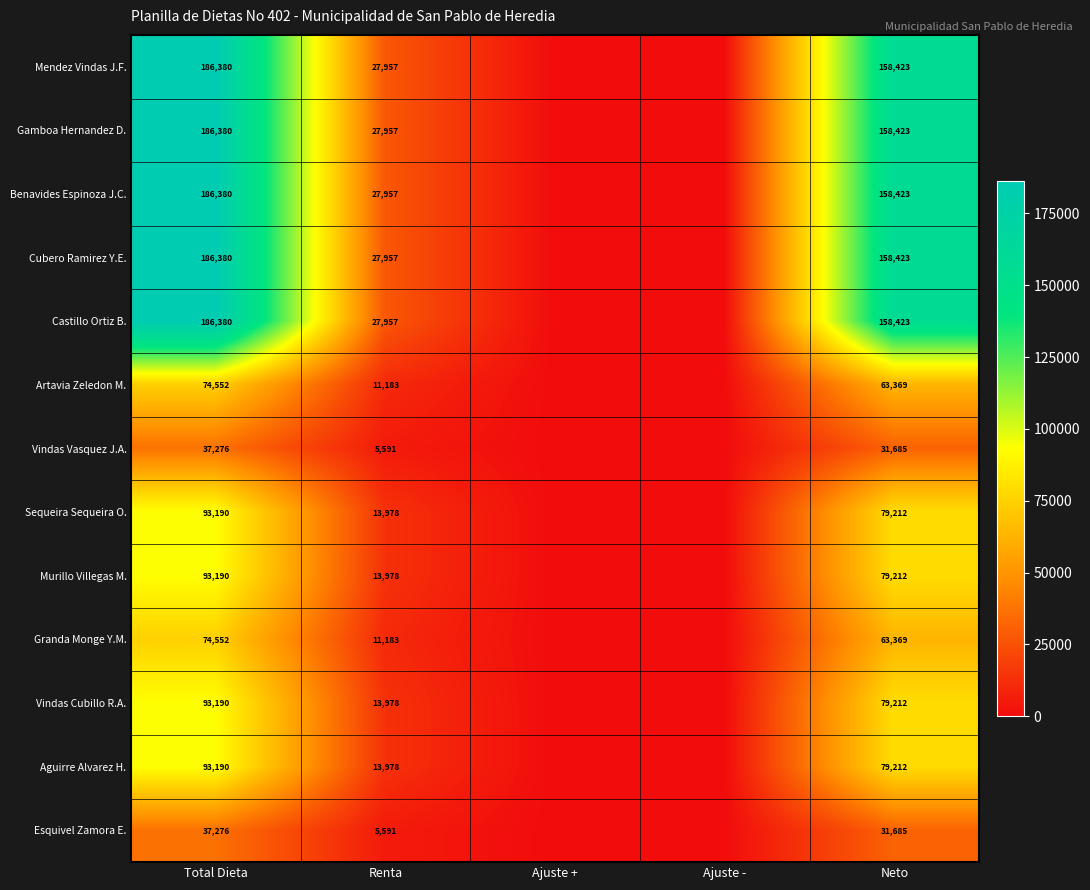

Is the value of Granda Monge Y.M. at Renta greater than the value of Artavia Zeledon M. at Total Dieta?

No